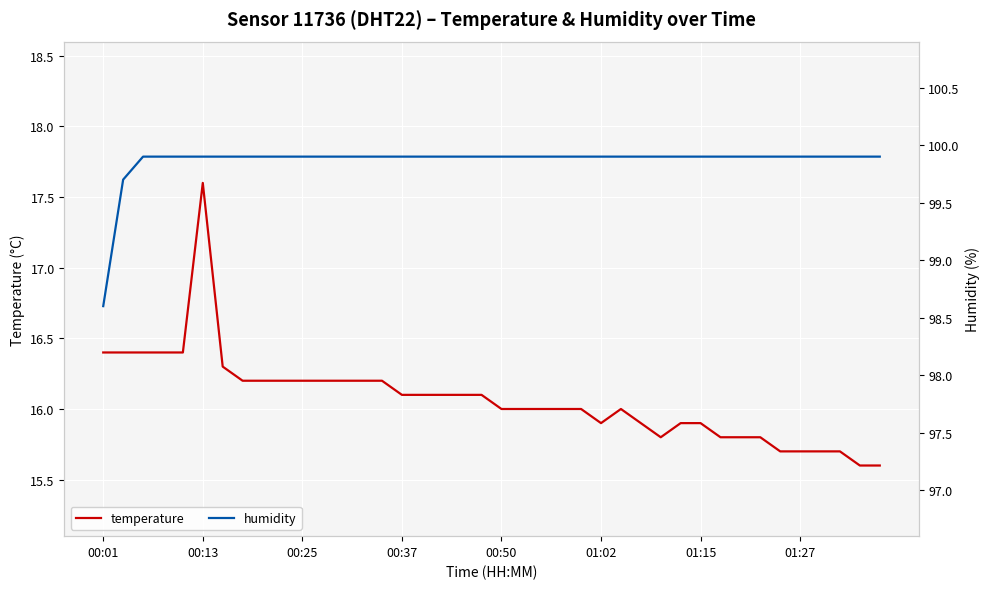

Where does the temperature series first go above 16?

00:01